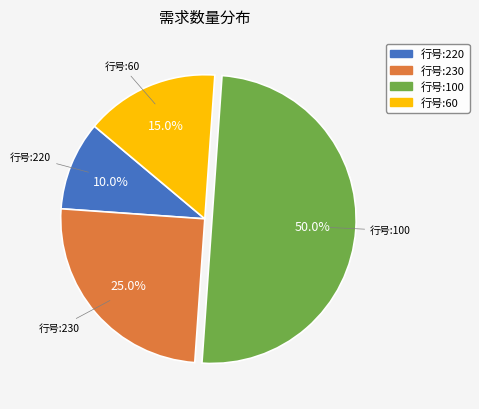

Which category has the smallest portion of the pie?

行号:220